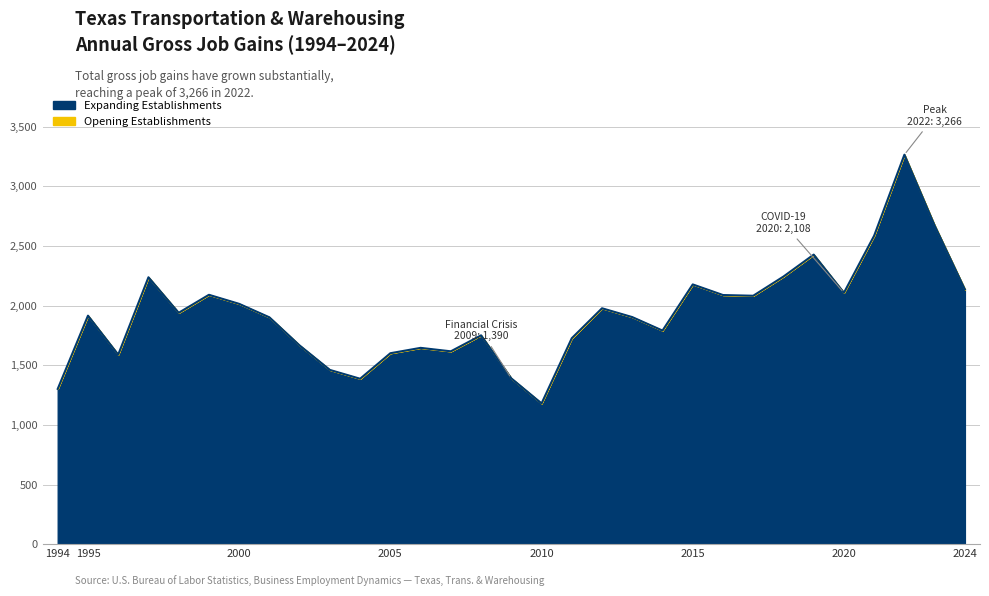

The chart shows a value of 447 at 2010. True or false?

False